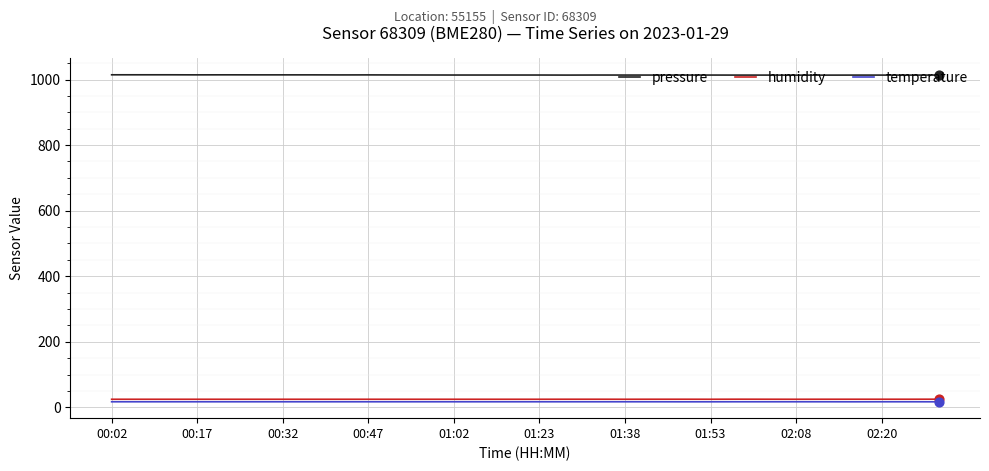

At how many categories does at least one series exceed 824?

30